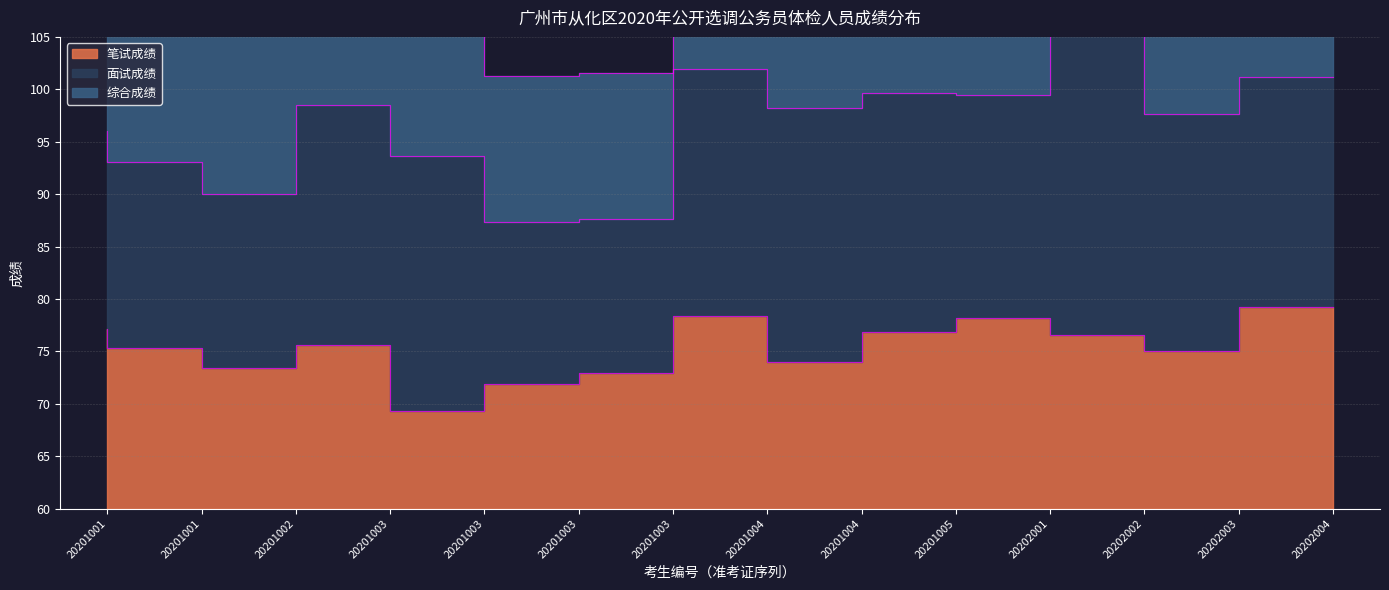

How many data points does each series have?

14